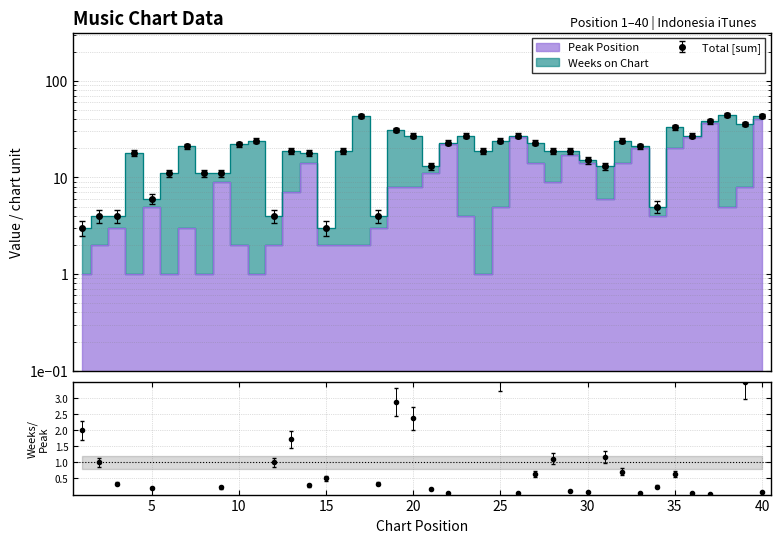

Where is the first local minimum?

4